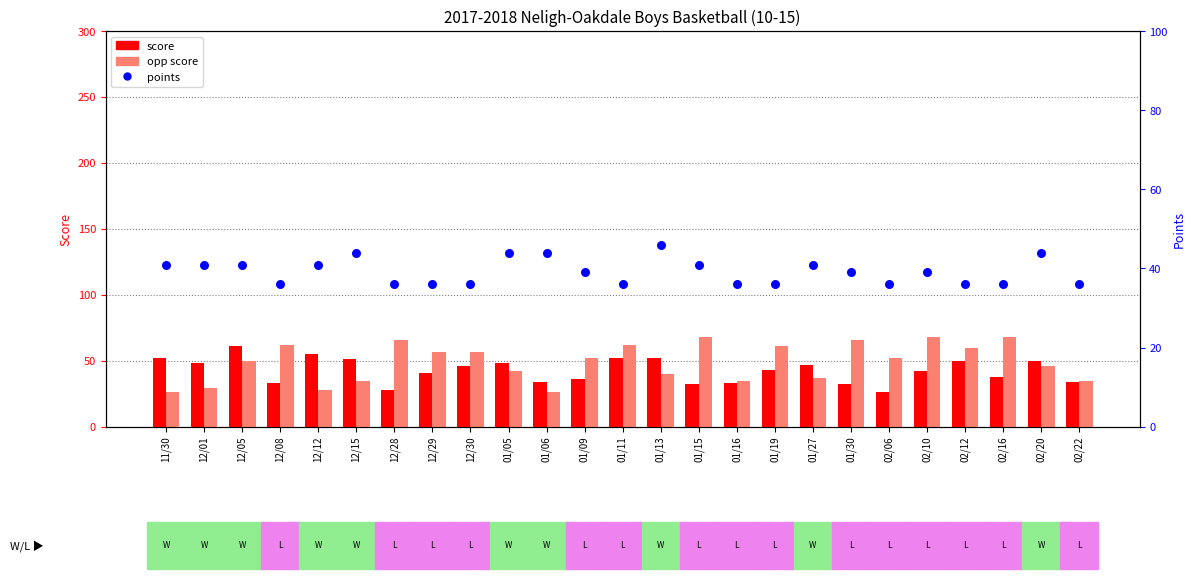

Which series has the largest total across all categories?

opp score